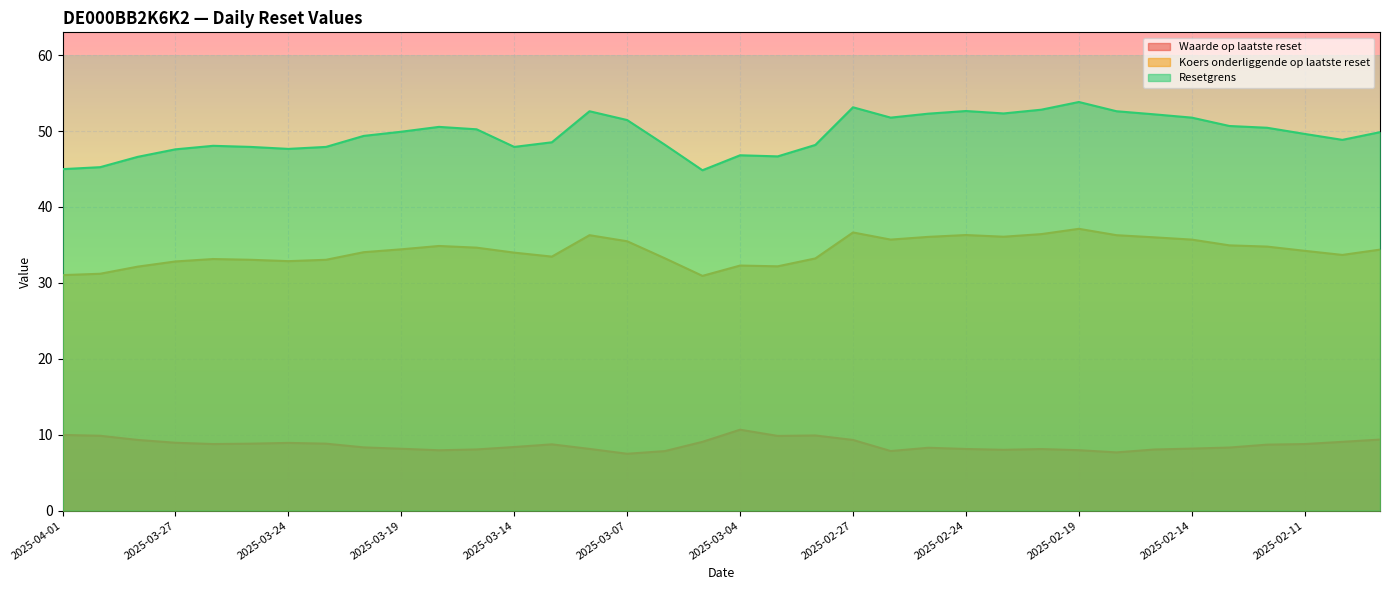

Rank the series by their average value, from lowest to highest.

Waarde op laatste reset, Koers onderliggende op laatste reset, Resetgrens